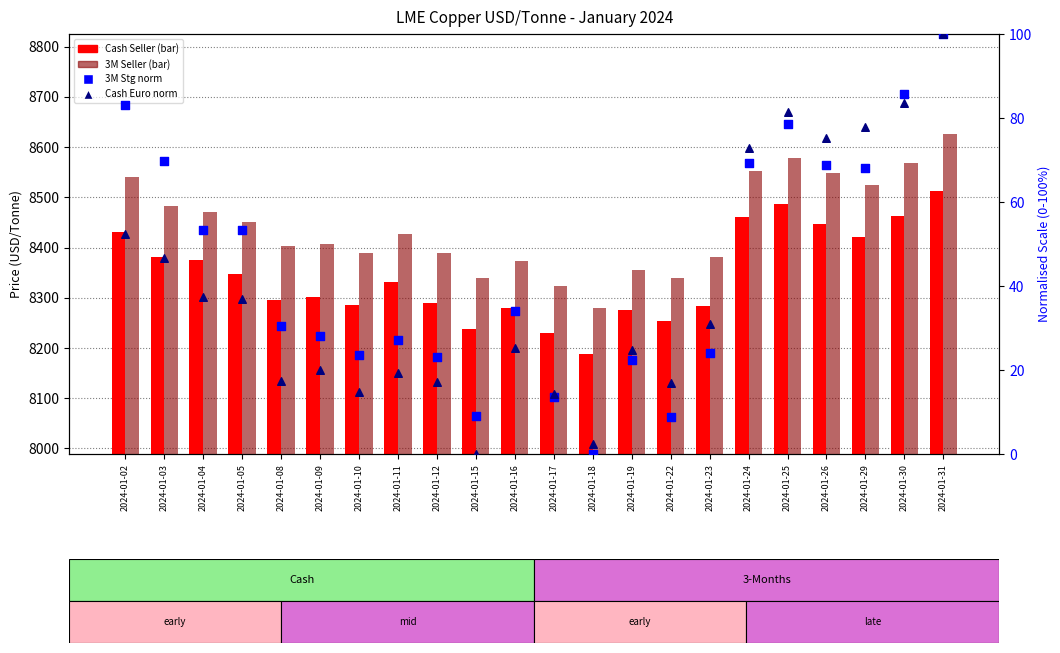

Which series has the largest total across all categories?

3M Seller